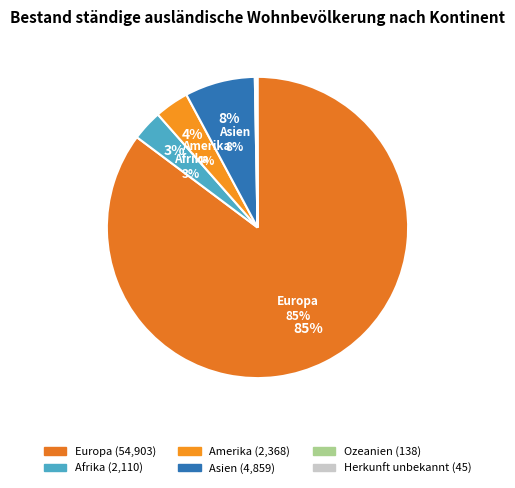

The Ozeanien slice represents 1% of the pie. True or false?

False